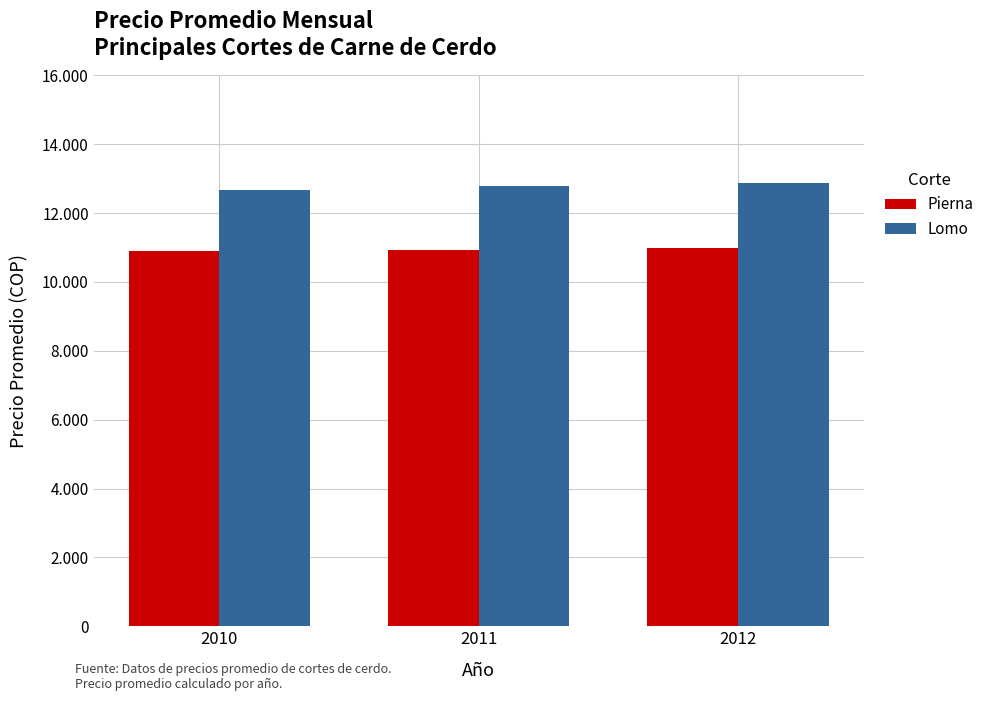

Between 2010 and 2012, which is larger?

2012